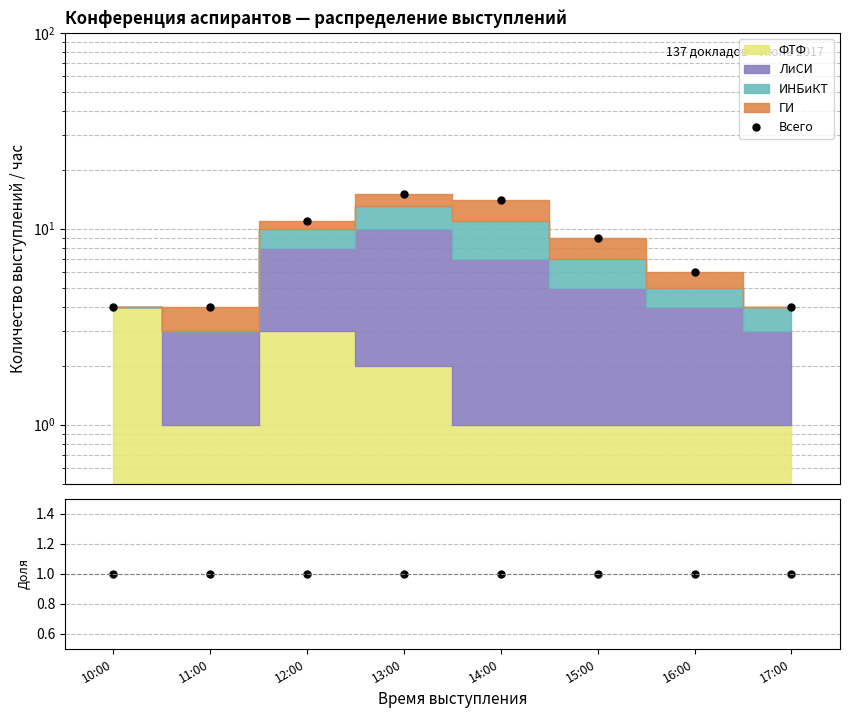

Reading left to right, extract all data points from this chart.

Всего: 10:00=4.0	11:00=4.0	12:00=11.0	13:00=15.0	14:00=14.0	15:00=9.0	16:00=6.0	17:00=4.0
Доля всего: 10:00=1.0	11:00=1.0	12:00=1.0	13:00=1.0	14:00=1.0	15:00=1.0	16:00=1.0	17:00=1.0